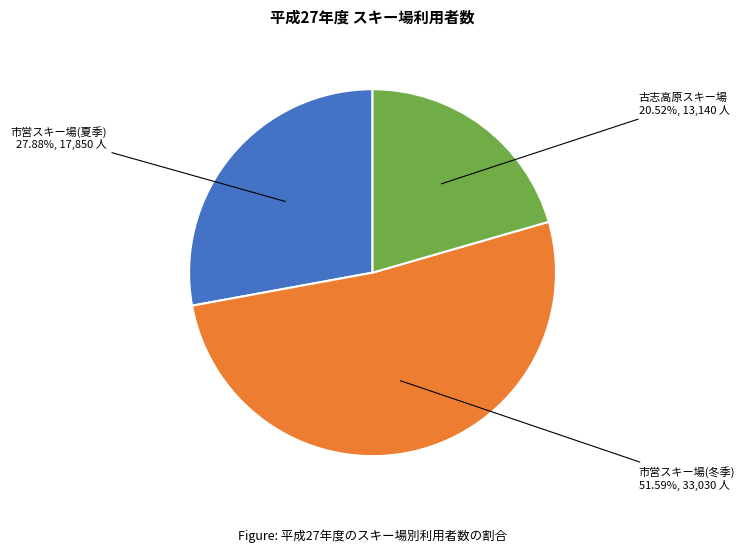

Does any single category account for the majority?

Yes